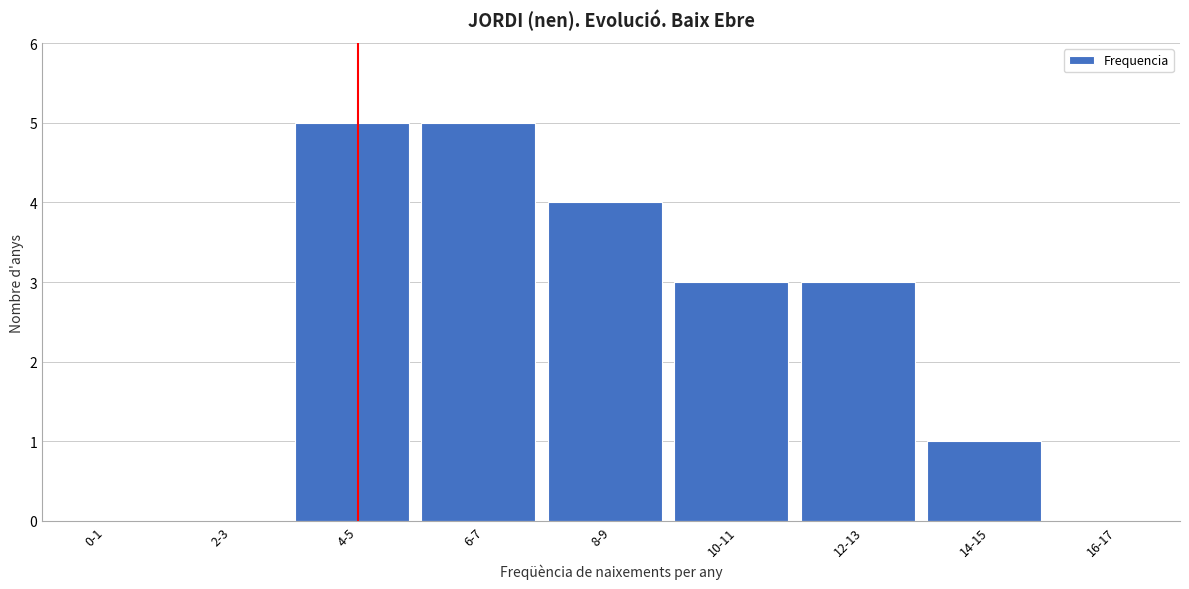

Reading left to right, what are all the values shown in this chart?

0-1=0	2-3=0	4-5=5	6-7=5	8-9=4	10-11=3	12-13=3	14-15=1	16-17=0